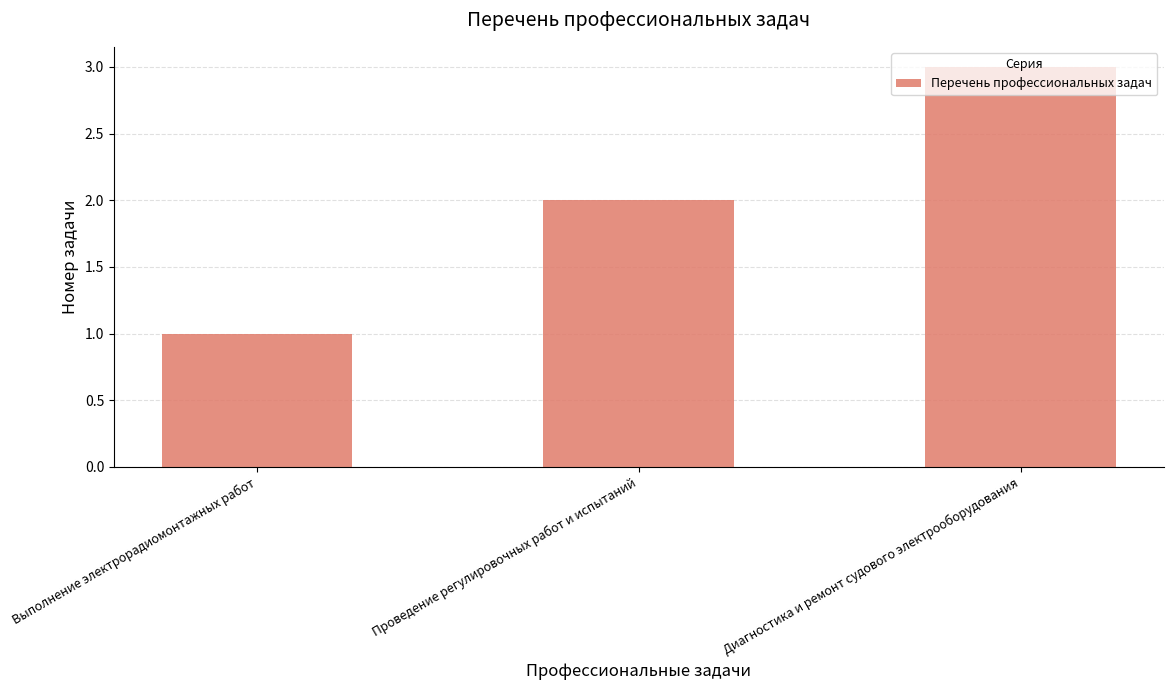

What value does the data have at Диагностика и ремонт судового электрооборудования?

3